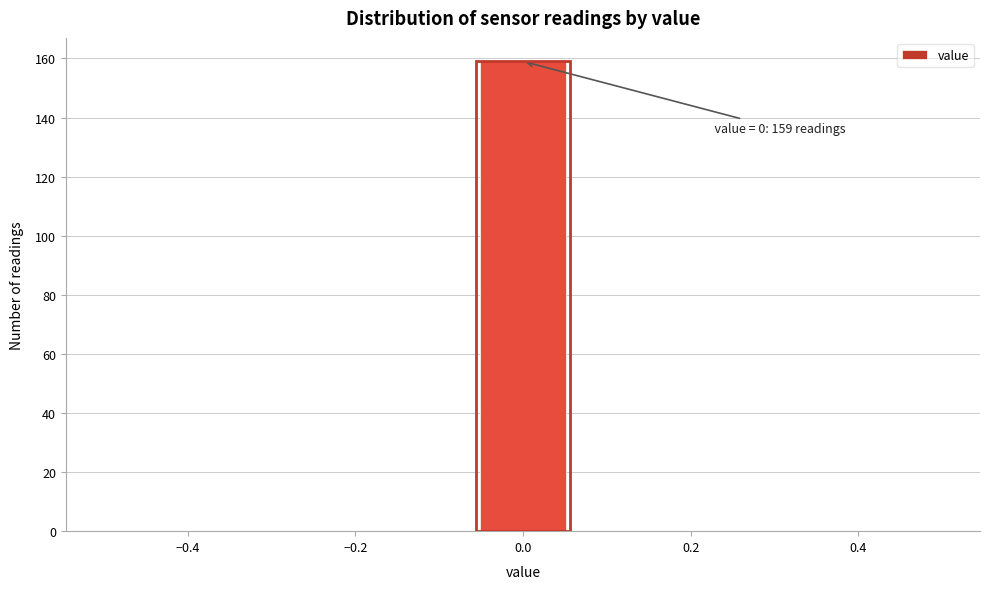

Over which range of the x-axis is the bar tallest?

-0.06 to 0.06